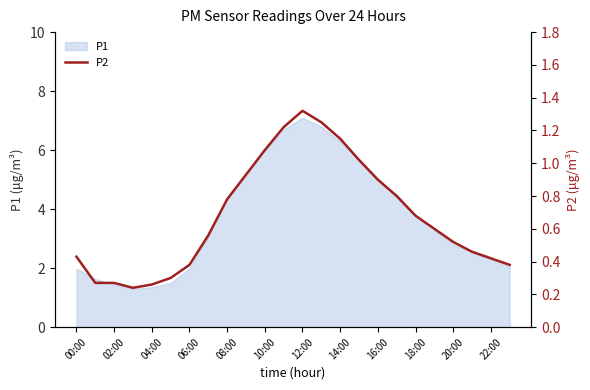

Where is P1 nearest to the value 4?

18:00